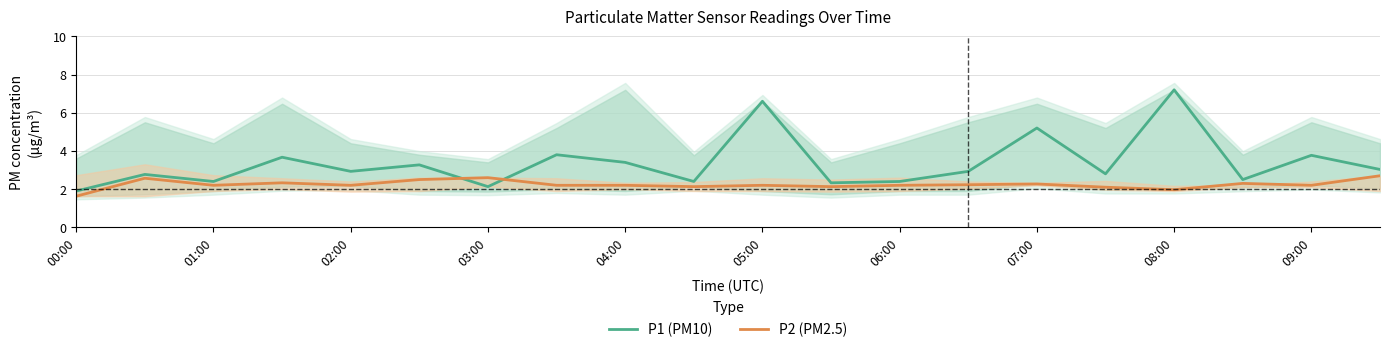

What value does the P1 (PM10) series have at 06:00?

2.4